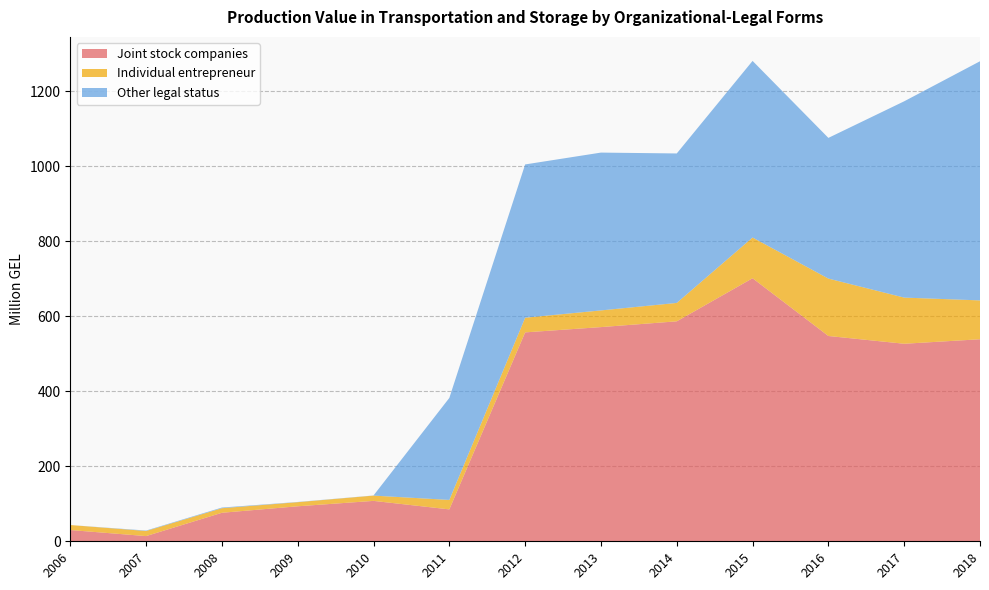

Reading left to right, extract all data points from this chart.

Joint stock companies: 2006=30.0	2007=13.9	2008=76.0	2009=93.3	2010=107.7	2011=85.1	2012=557.1	2013=571.2	2014=586.6	2015=701.5	2016=547.5	2017=526.8	2018=538.8
Individual entrepreneur: 2006=13.4	2007=13.6	2008=12.2	2009=11.0	2010=14.1	2011=25.3	2012=39.1	2013=44.5	2014=49.1	2015=108.6	2016=153.1	2017=123.1	2018=103.6
Other legal status: 2006=0.0	2007=1.2	2008=1.7	2009=0.6	2010=0.3	2011=272.0	2012=408.8	2013=420.9	2014=398.6	2015=471.0	2016=375.2	2017=523.5	2018=637.7